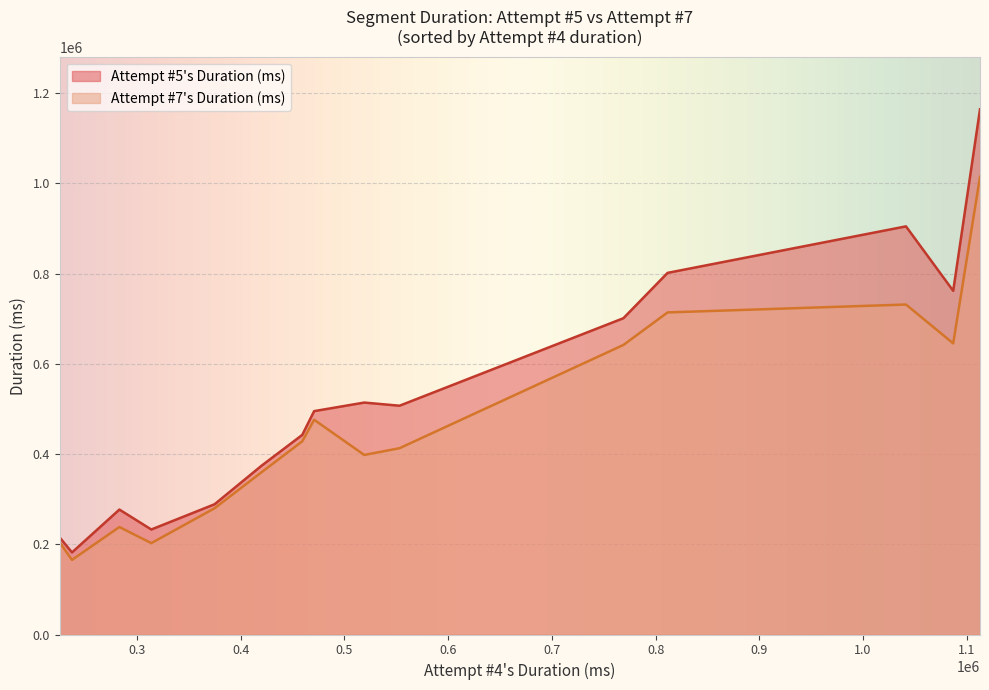

How many series are shown in this chart?

2